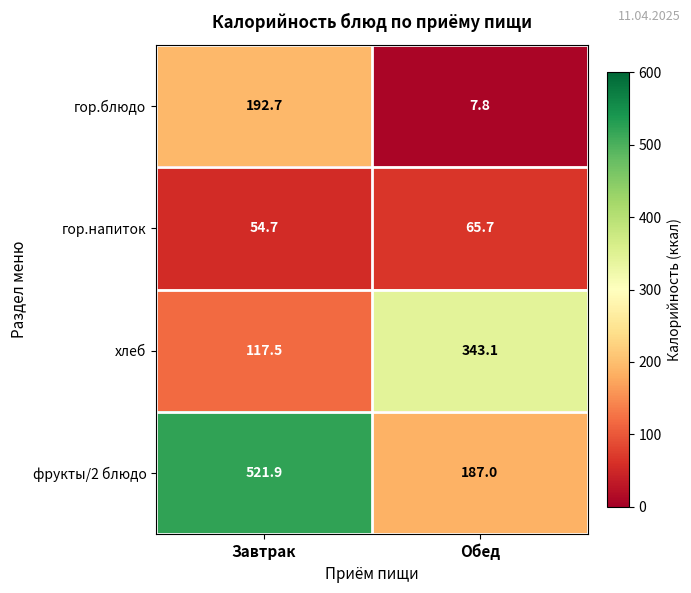

Between Завтрак and Обед, which series saw the biggest shift?

фрукты/2 блюдо